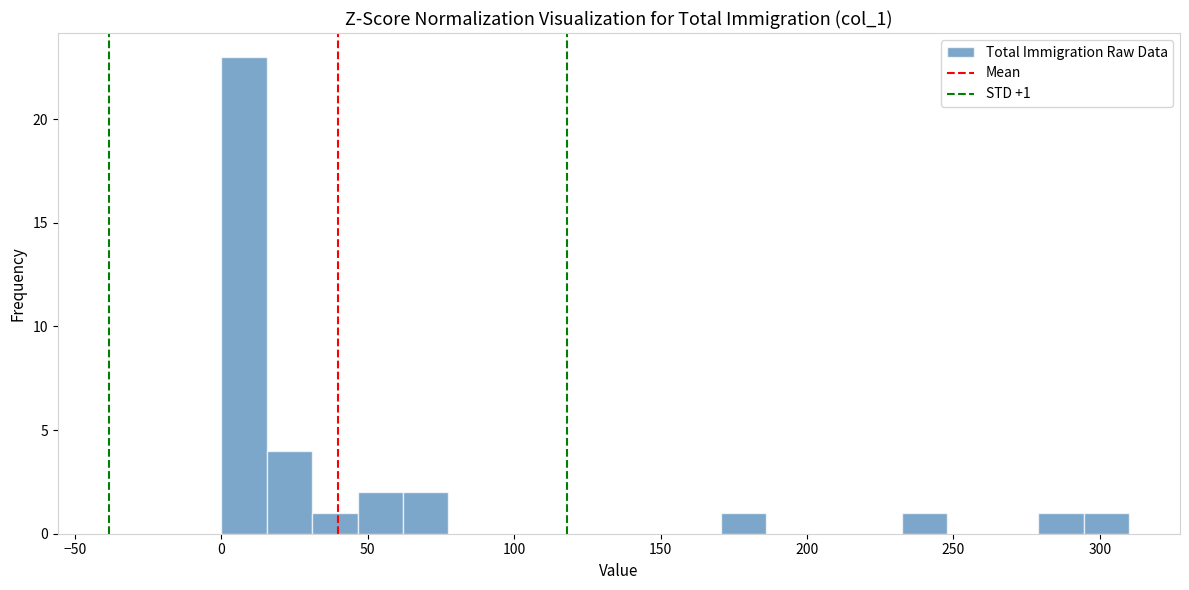

Read against the x-axis, roughly where is the centre of the tallest bar?

10